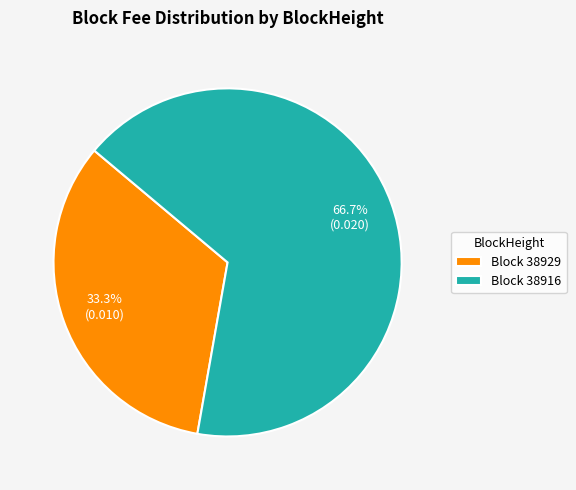

Does Block 38929 account for over 50% of the chart?

No